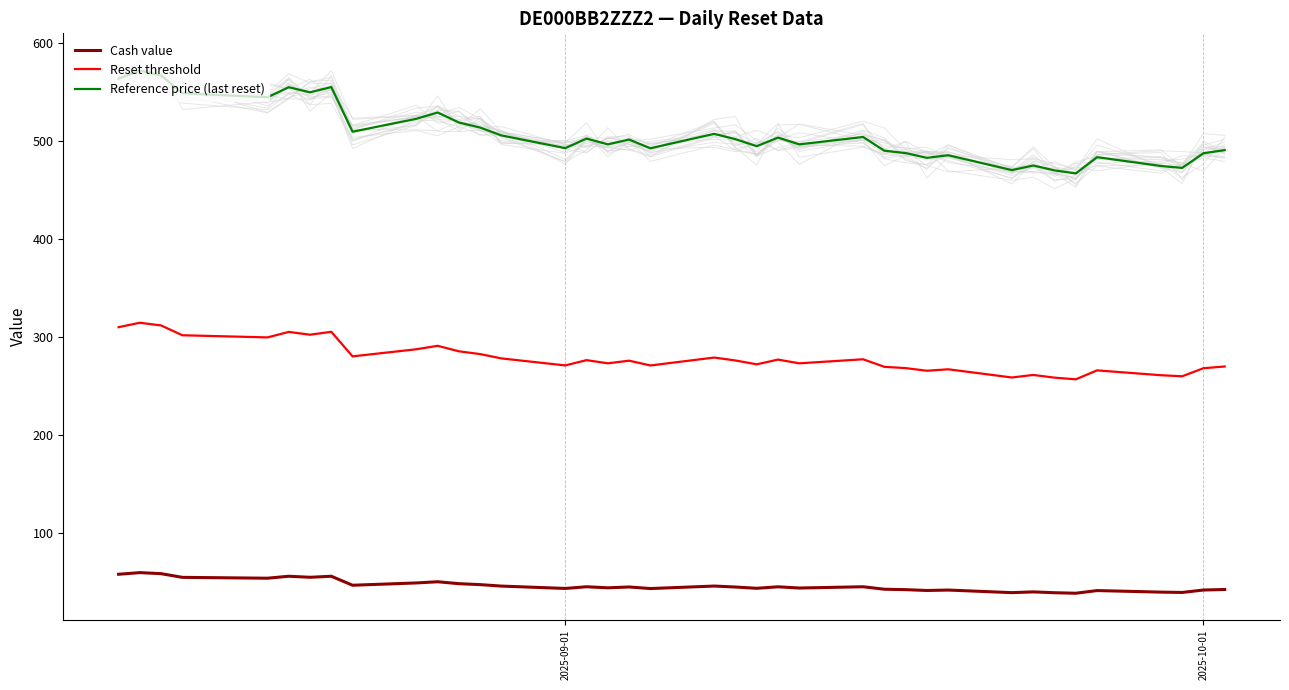

What is the highest value of the Reset threshold series?

314.7